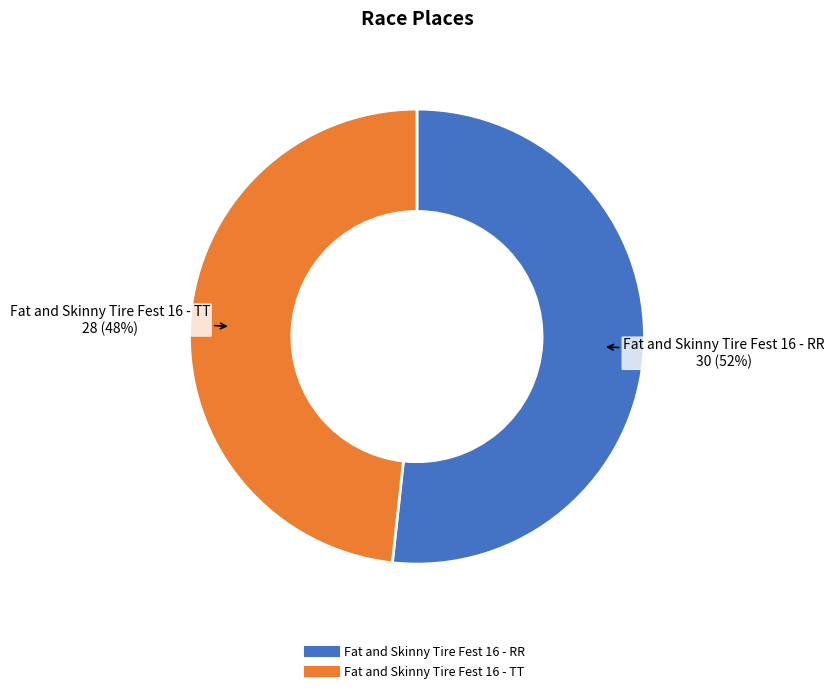

Which category has the smallest portion of the pie?

Fat and Skinny Tire Fest 16 - TT